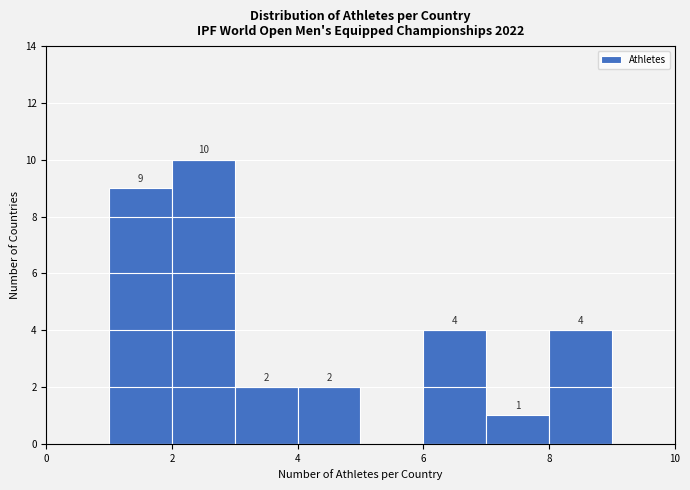

Which range on the x-axis has the tallest bar?

2 to 3